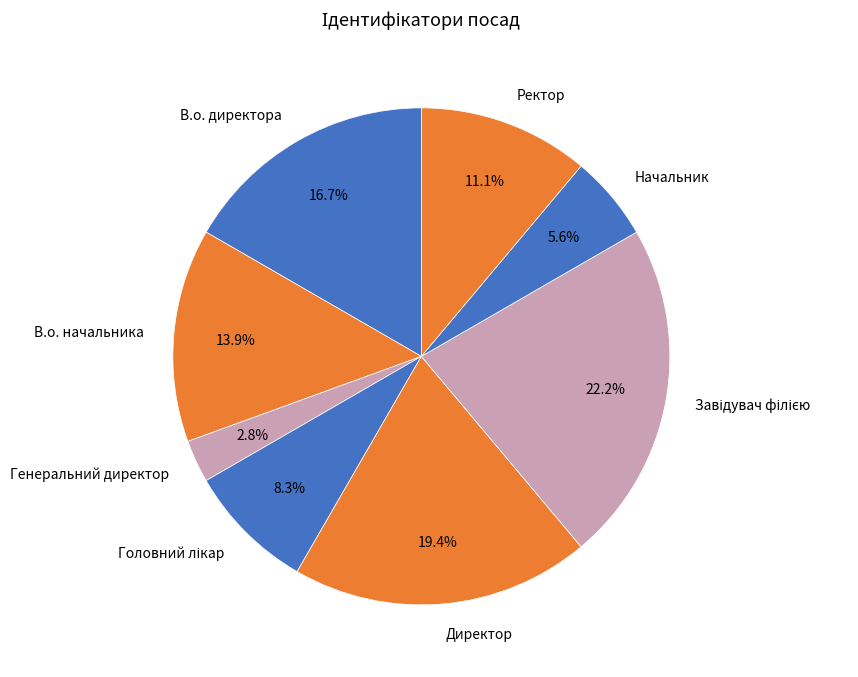

To the nearest percent, what is the combined percentage of Директор and В.о. директора?

36%